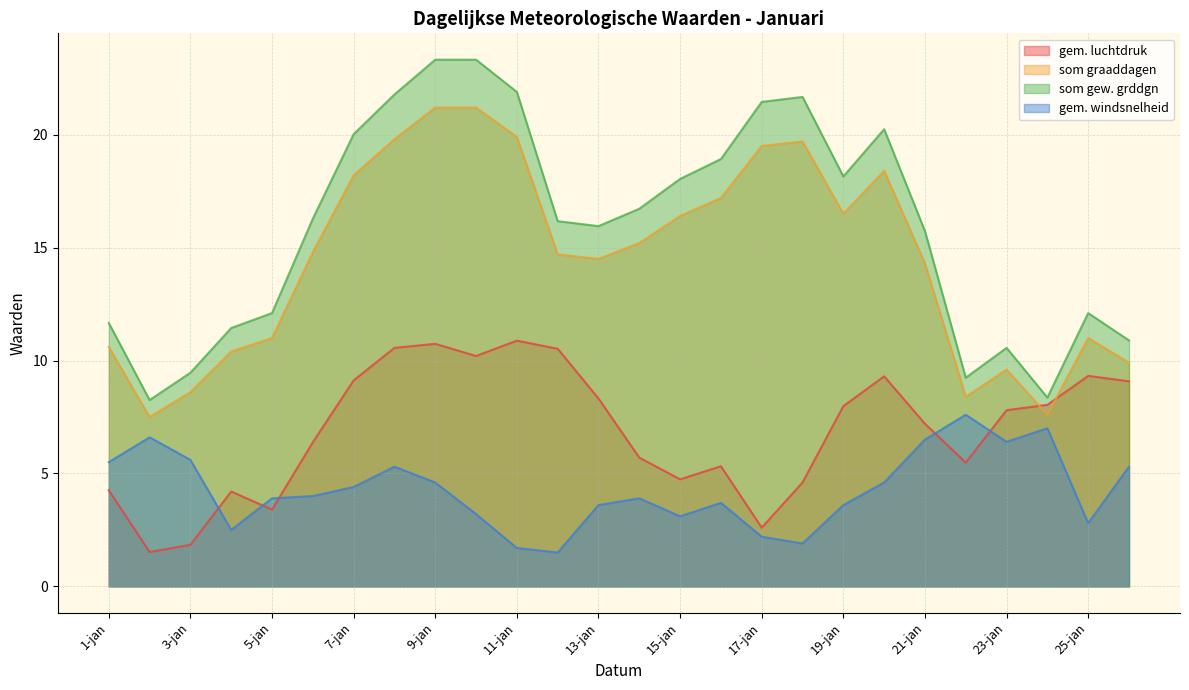

Which series changed the most between 13-jan and 24-jan?

som gew. grddgn